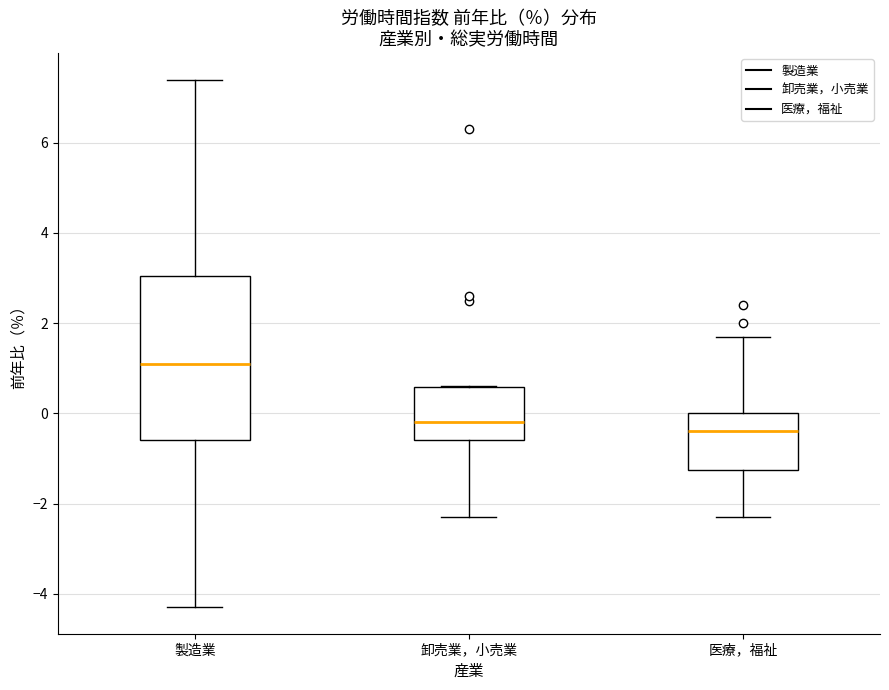

Which box's median line is the highest?

製造業